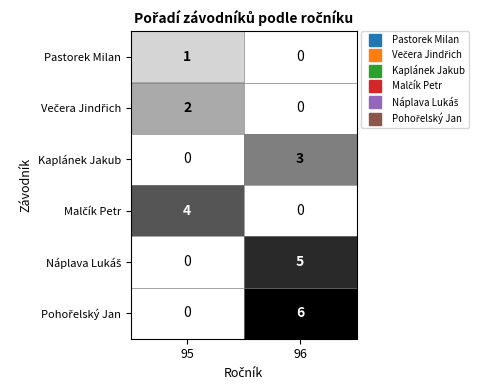

What is the difference between the Kaplánek Jakub values at 96 and 95?

3